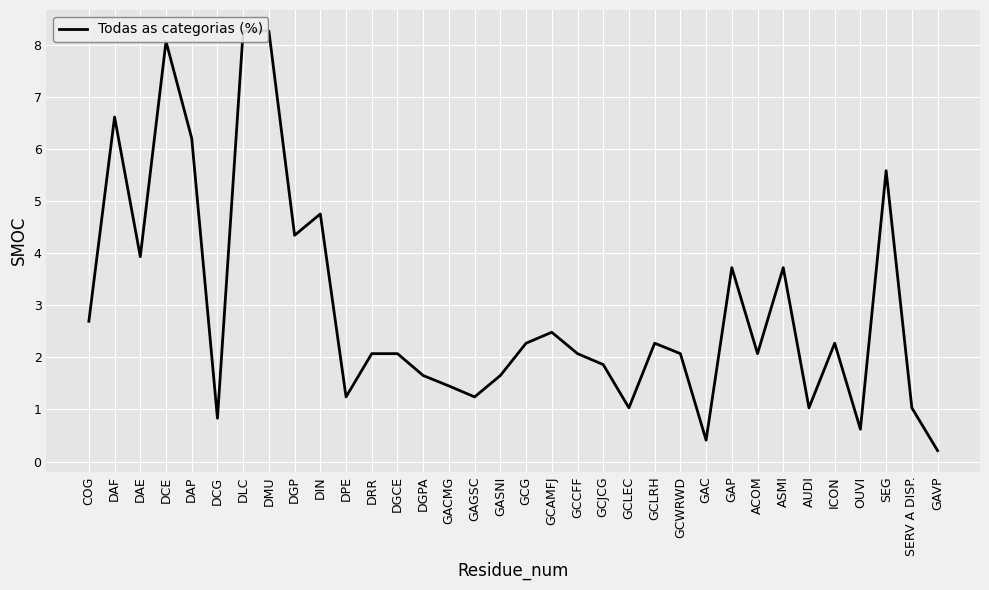

What is the difference between the second highest and second lowest values?

7.8